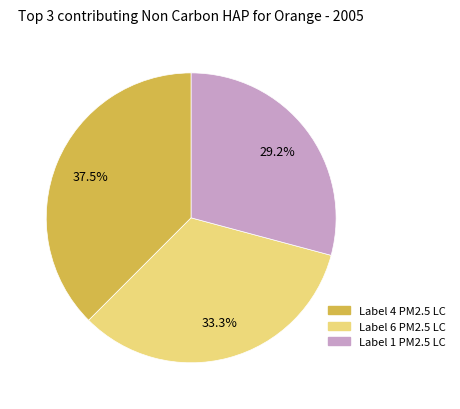

Is there a majority slice in this chart?

No